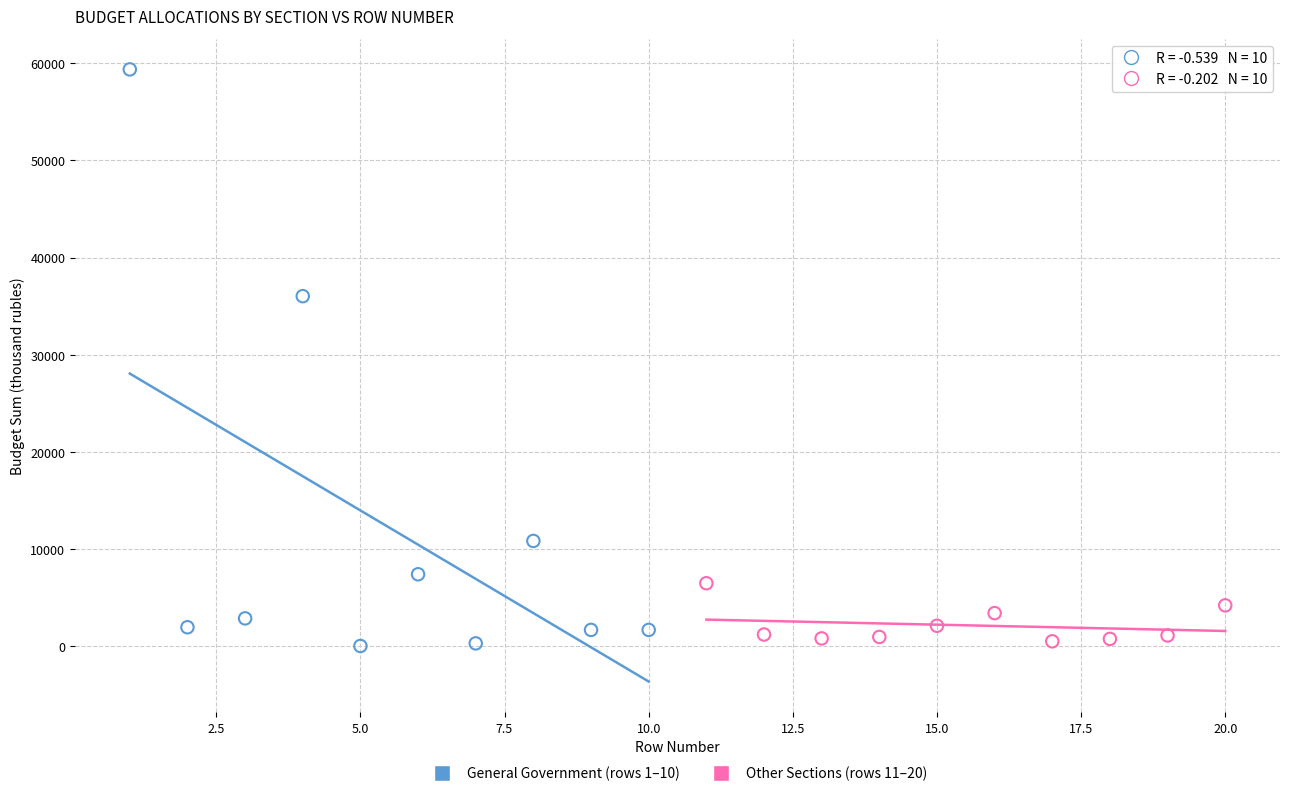

What are all the series names shown in the legend?

General Government (rows 1–10), Other Sections (rows 11–20)